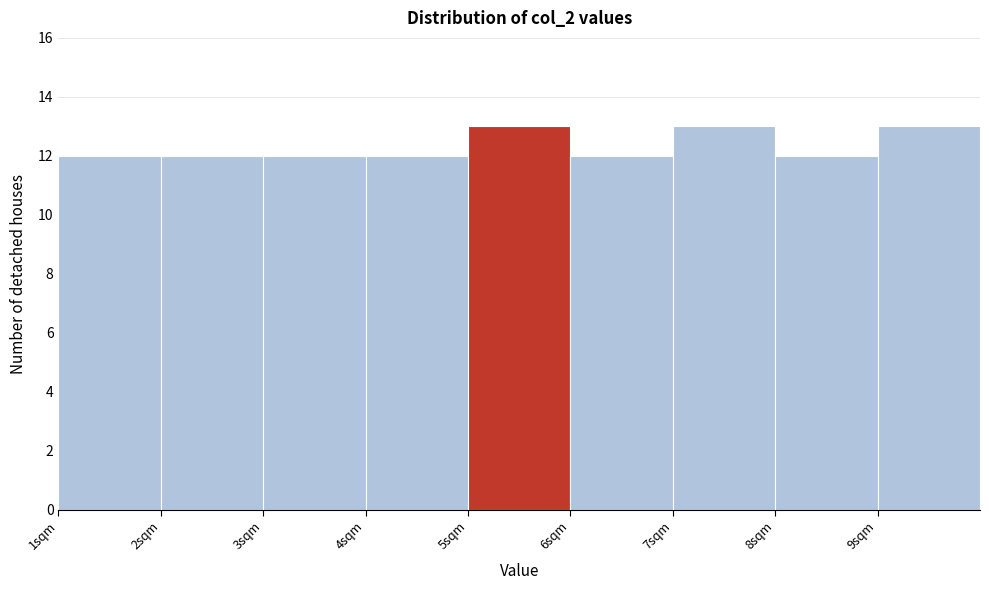

Reading left to right, transcribe this chart: for each bar, give the range it covers on the x-axis and its height. The values are not printed on the chart, so give them approximately, as read against the axis.

1 to 2: 12
2 to 3: 12
3 to 4: 12
4 to 5: 12
5 to 6: 13
6 to 7: 12
7 to 8: 13
8 to 9: 12
9 to 10: 13